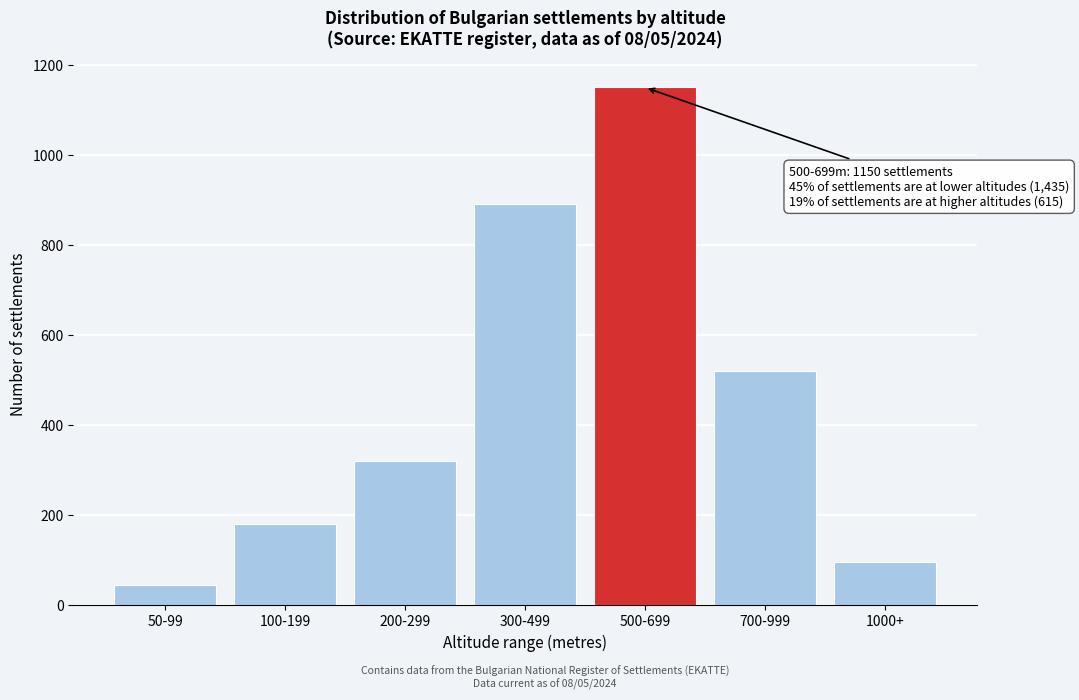

Reading left to right, extract all data points from this chart.

50-99=45	100-199=180	200-299=320	300-499=890	500-699=1150	700-999=520	1000+=95